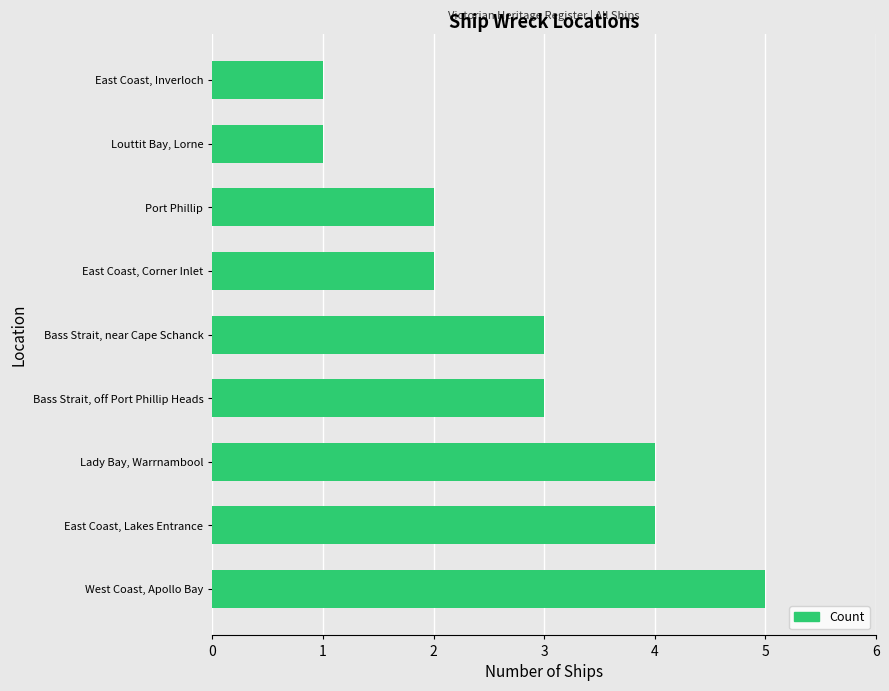

What is the average value?

3